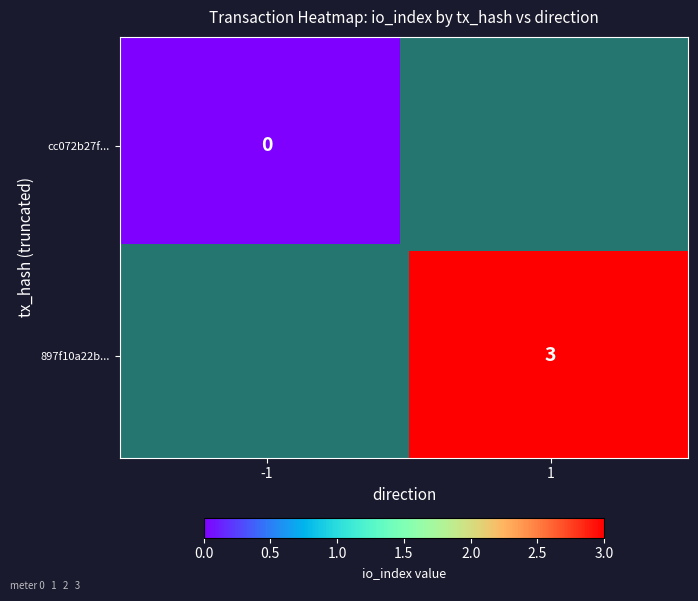

Reading left to right, list all the values displayed in this chart.

cc072b27f005177227402e57a84eb048e71f06c: -1	0
897f10a22b3a760e334bc70011dd40f136feefb: 1	3